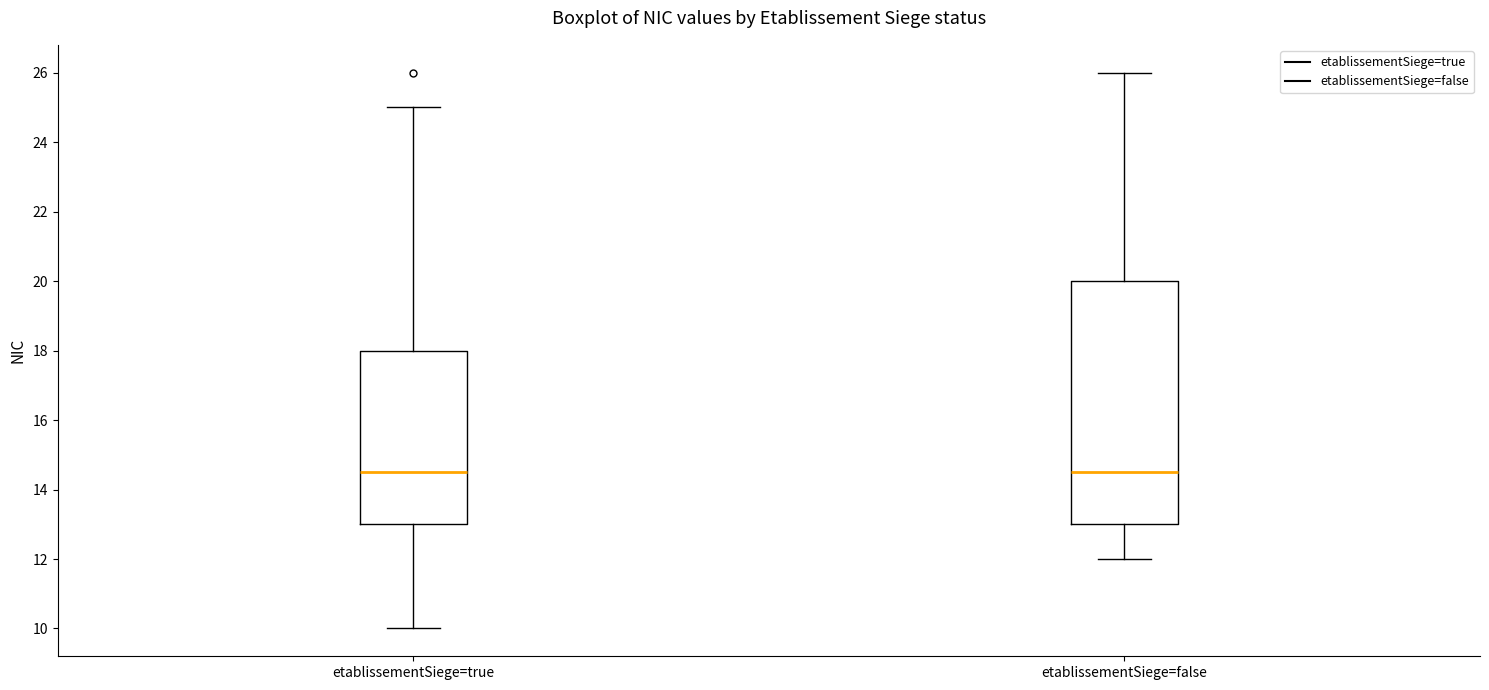

Comparing the boxes themselves (not the whiskers), which one is the tallest?

etablissementSiege=false